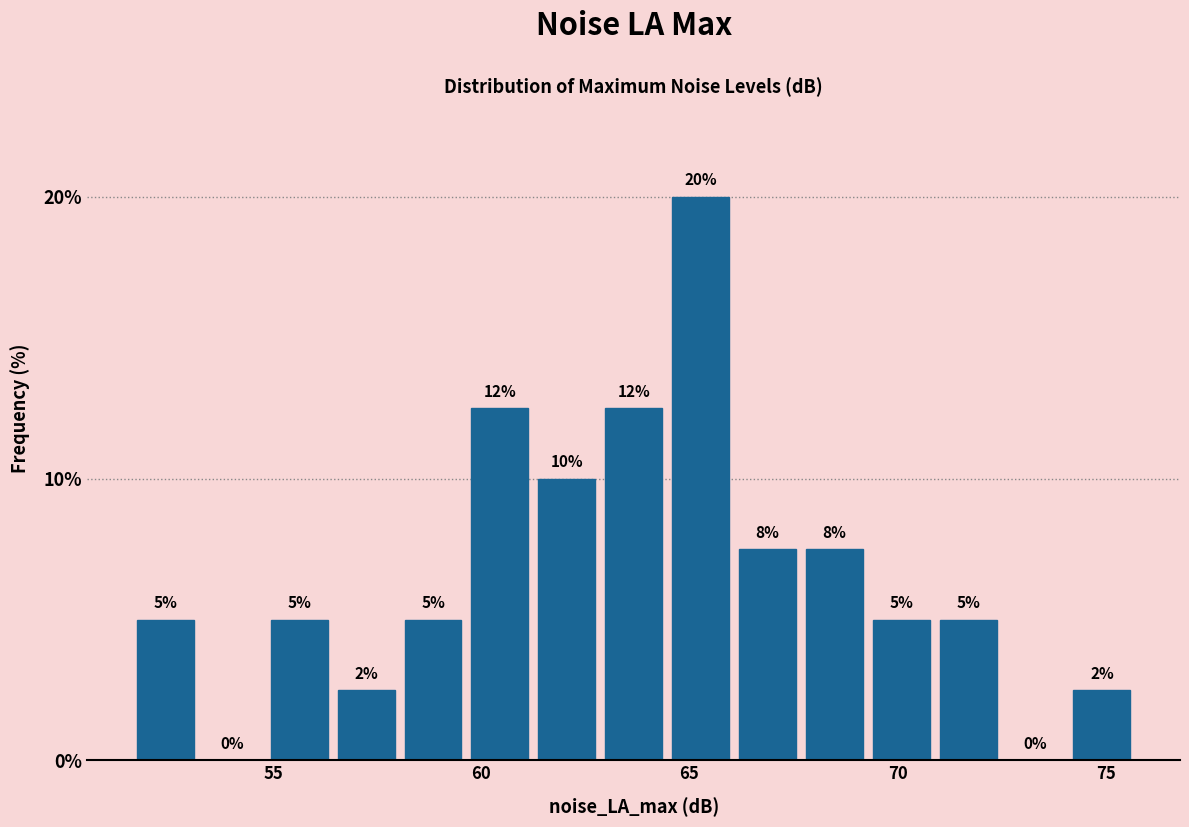

Read against the x-axis, roughly where is the centre of the tallest bar?

65.5